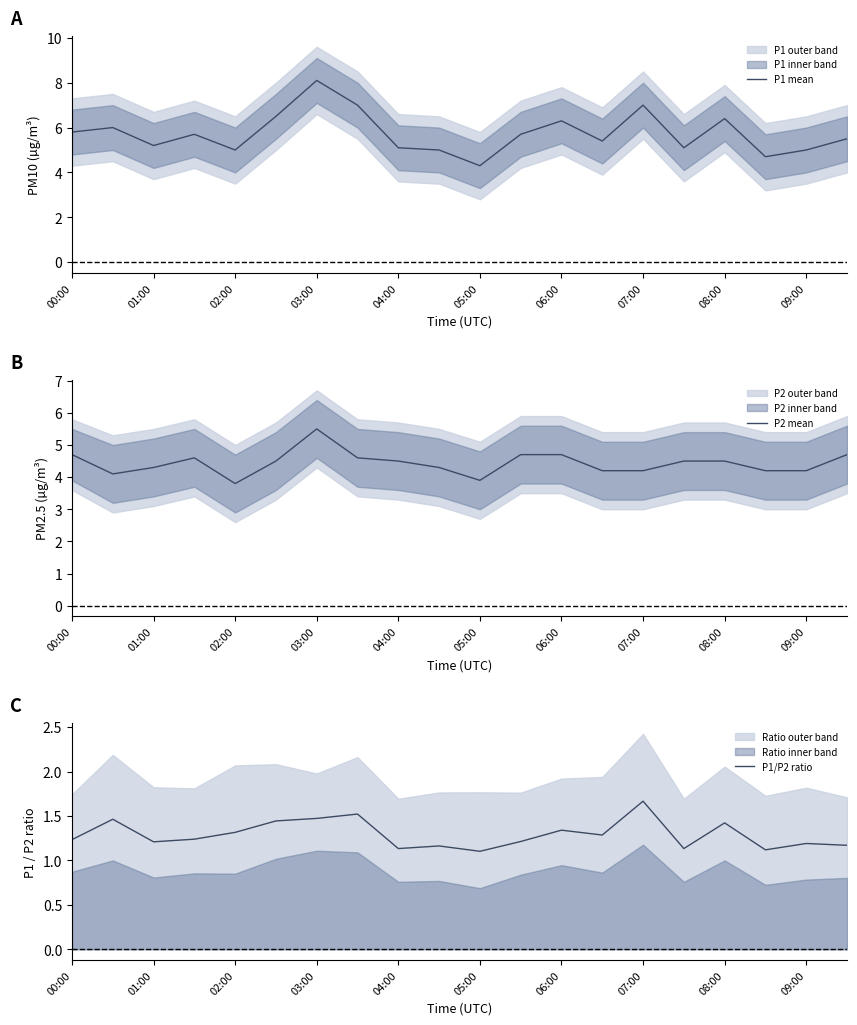

The value of P1 mean at 08:00 is 2.8. True or false?

False